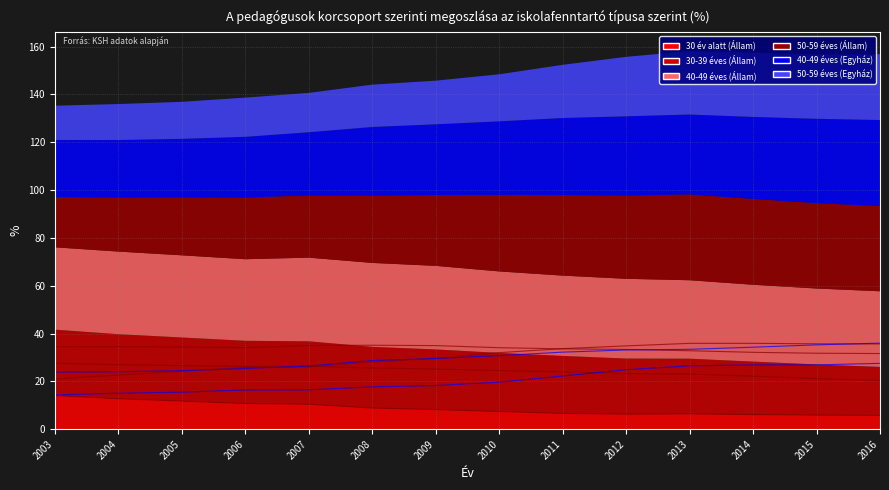

What is the difference between the 40-49 éves (Egyház) values at 2006 and 2015?

9.9